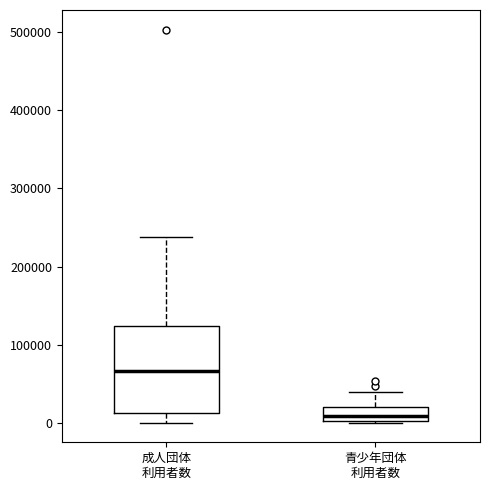

Where is the lower edge of the box for 成人団体 利用者数 on the y-axis? The values are not printed on the chart, so give them approximately, as read against the axis.

10000